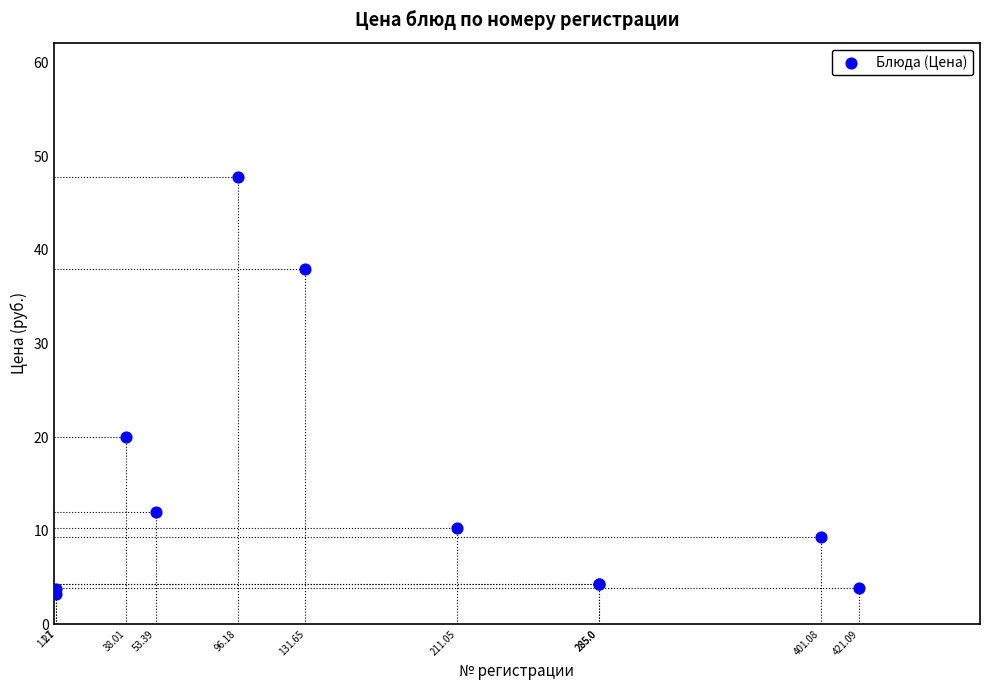

What Y value in the scatter plot is closest to 25?

20.0